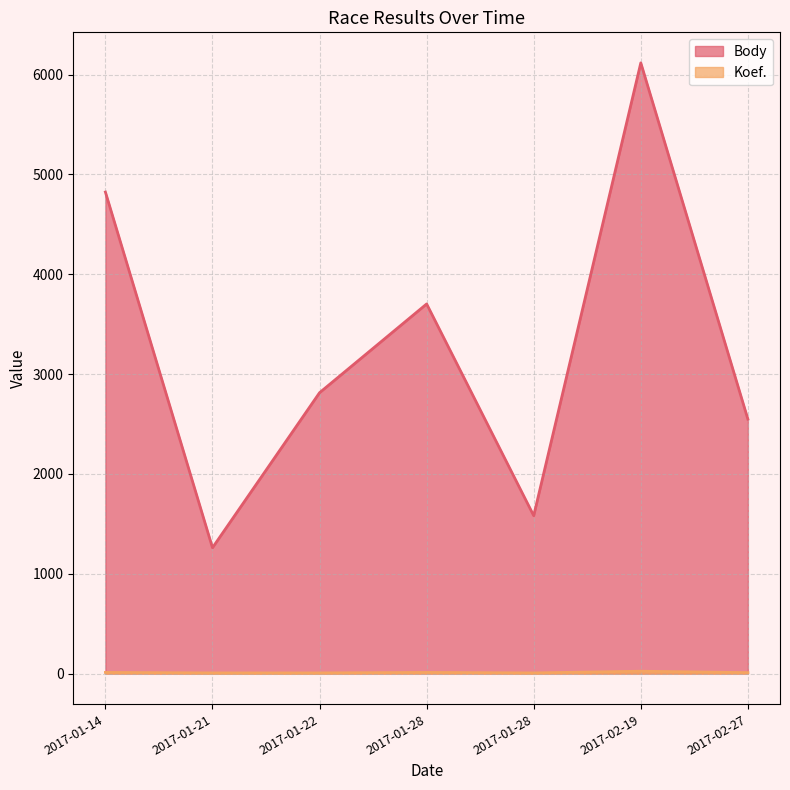

What is the lowest value of the Koef. series?

7